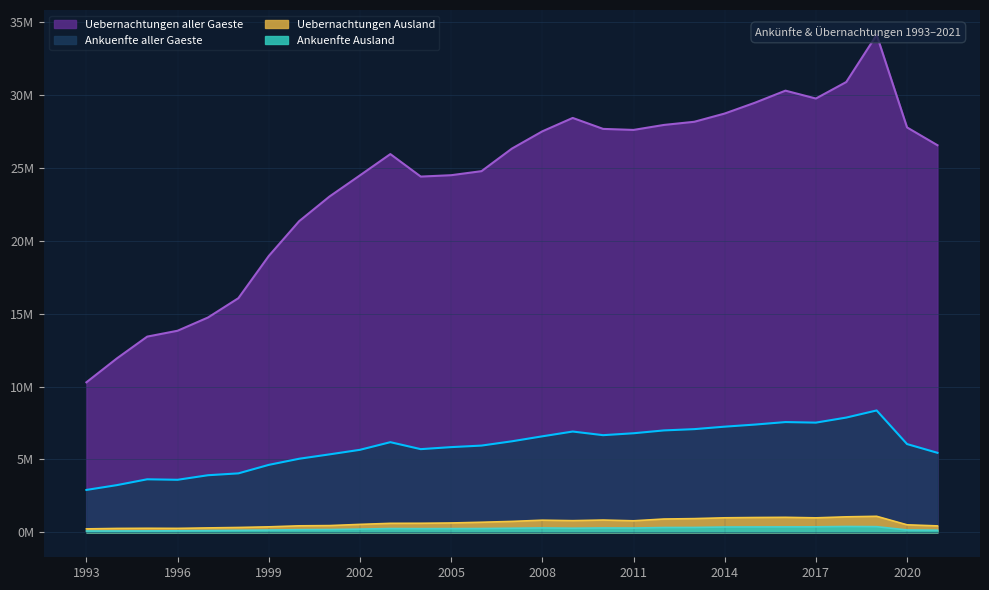

What is the total value across all series at 2004?

30990954